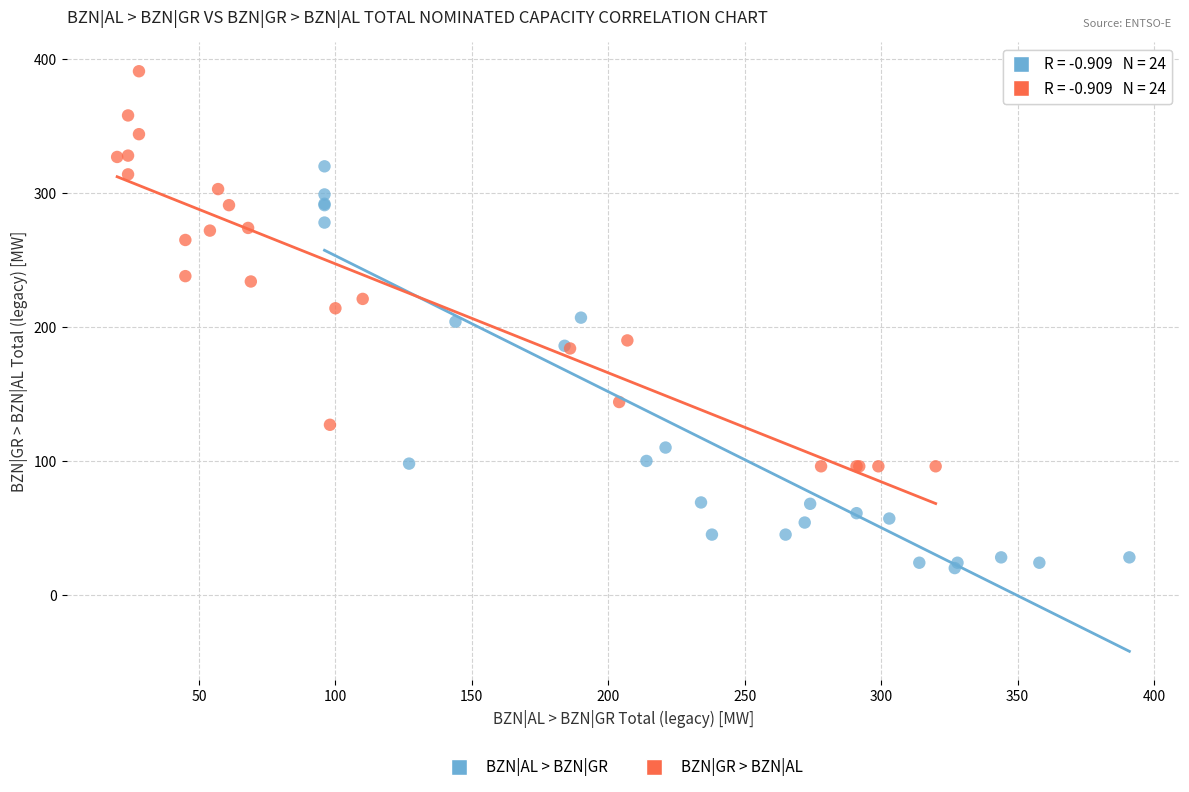

What are all the series names shown in the legend?

BZN|AL > BZN|GR, BZN|GR > BZN|AL